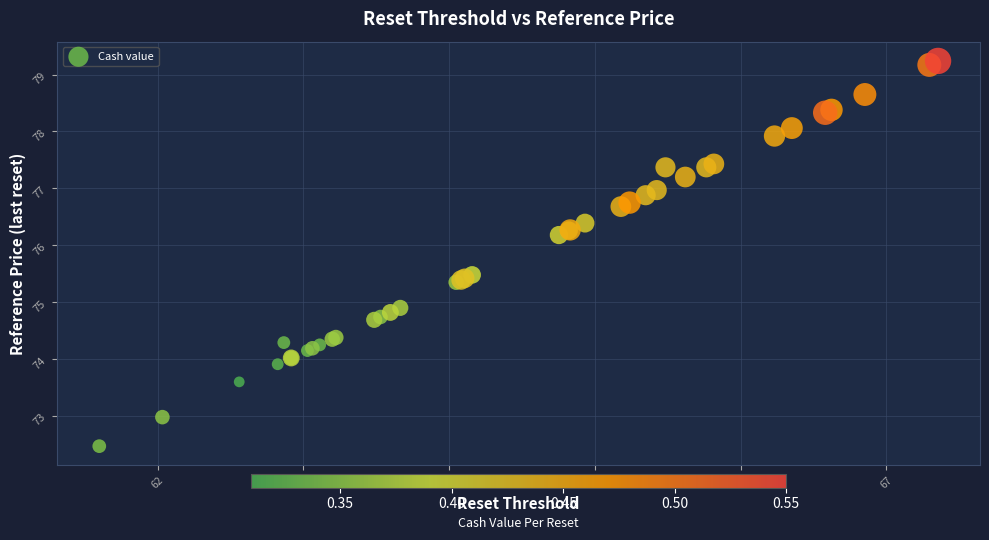

What Y value in the scatter plot is closest to 75?

74.9